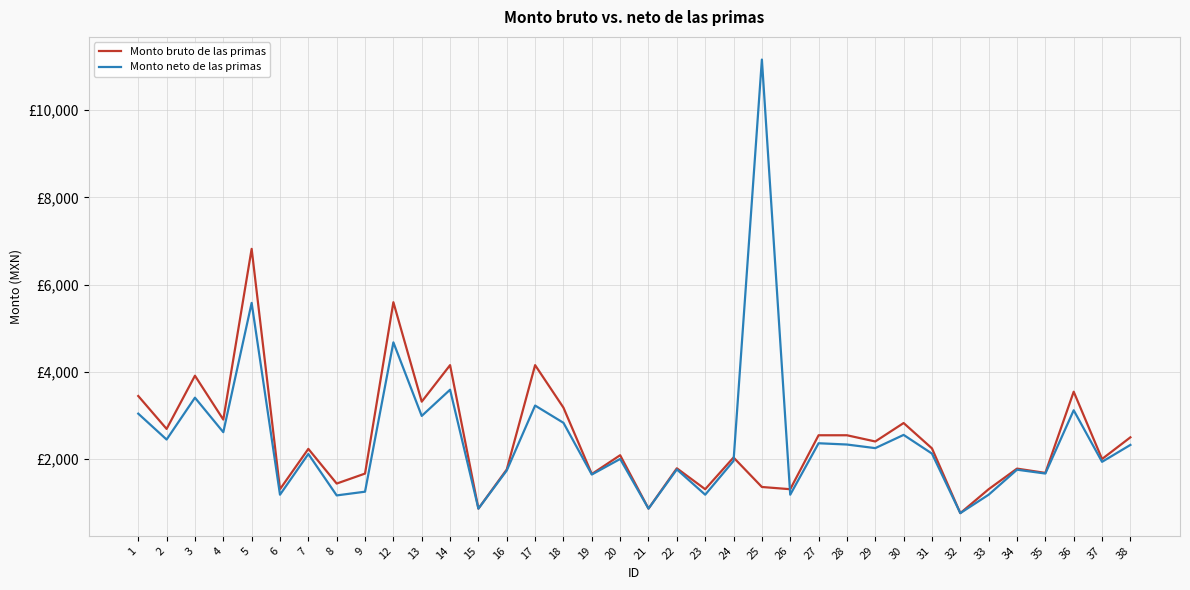

What is the difference between the highest and lowest values at 2?

243.4